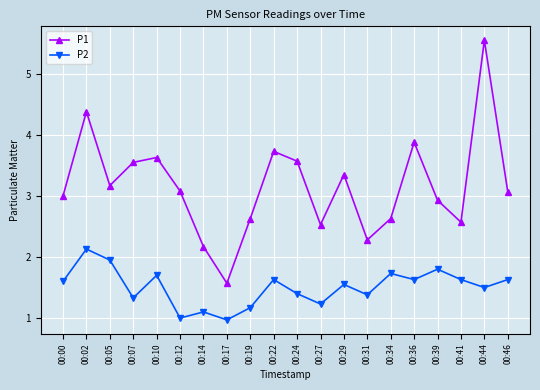

What are all the series names shown in the legend?

P1, P2